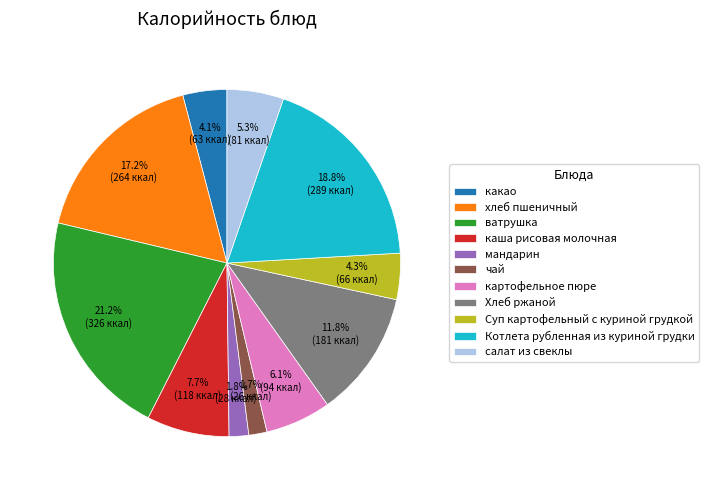

What percentage is the Хлеб ржаной slice, to the nearest percent?

12%